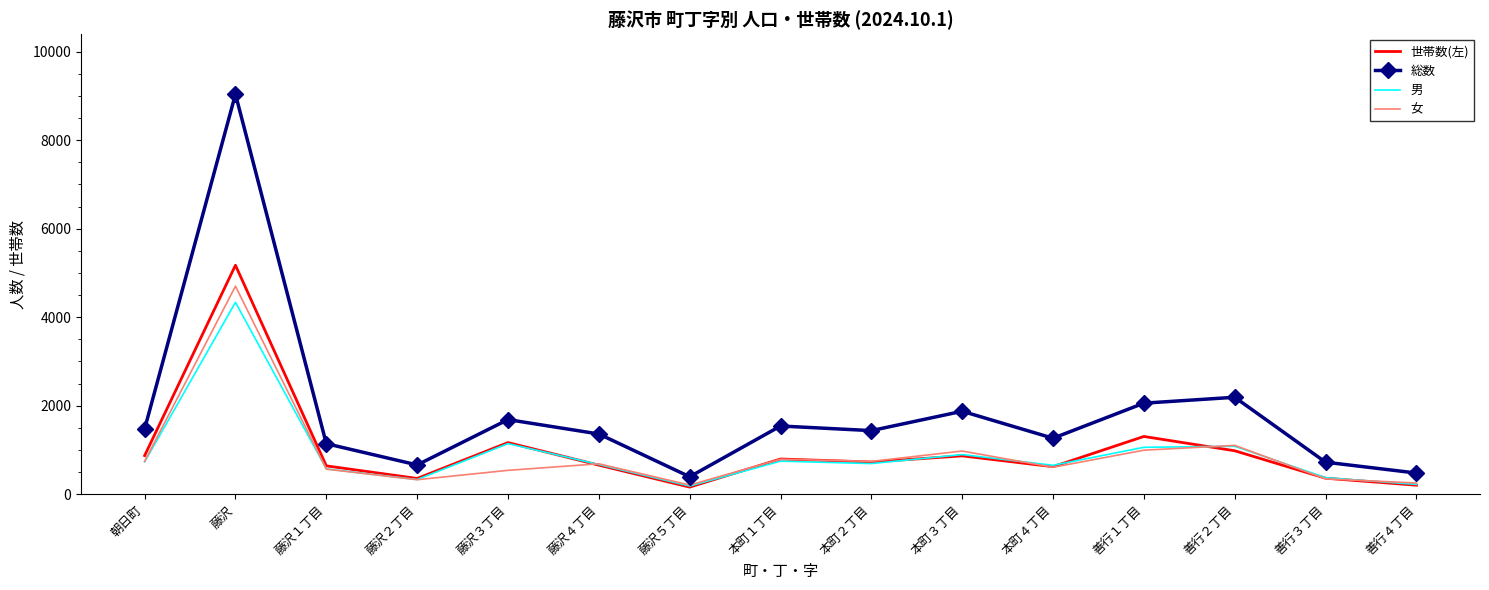

What value does the 女 series have at 藤沢?

4701